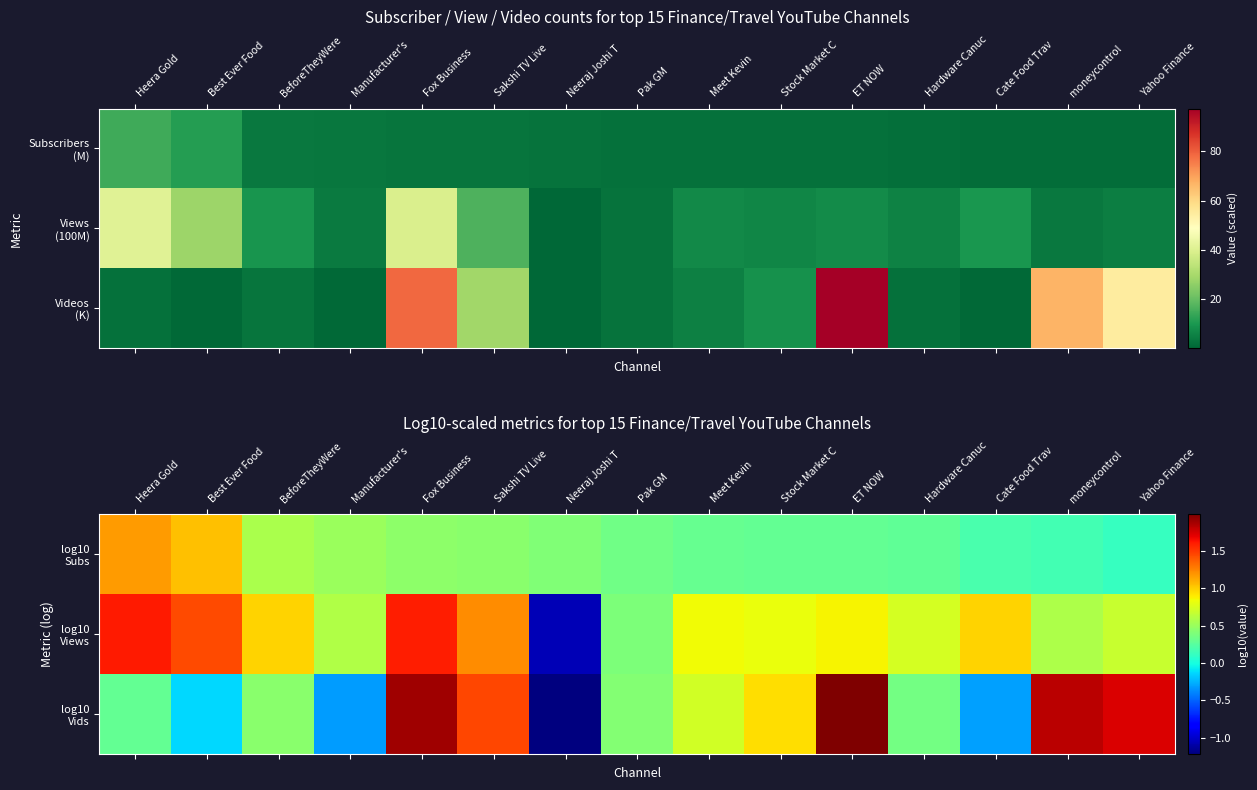

What is the smallest value displayed?

-1.2